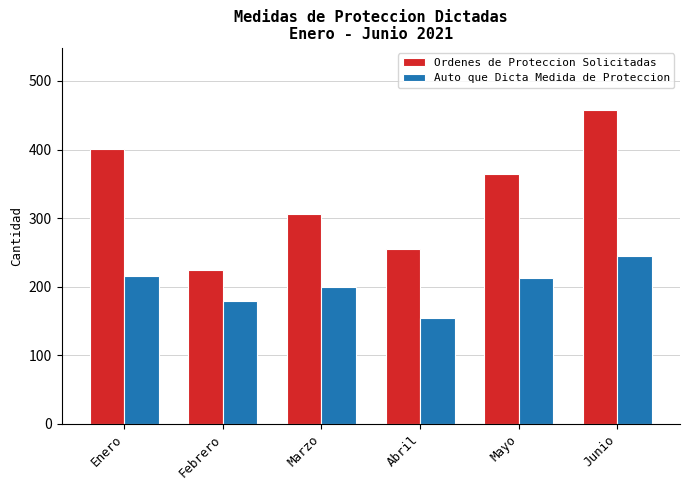

Where does the Auto que Dicta Medida de Proteccion series first go above 213?

Enero